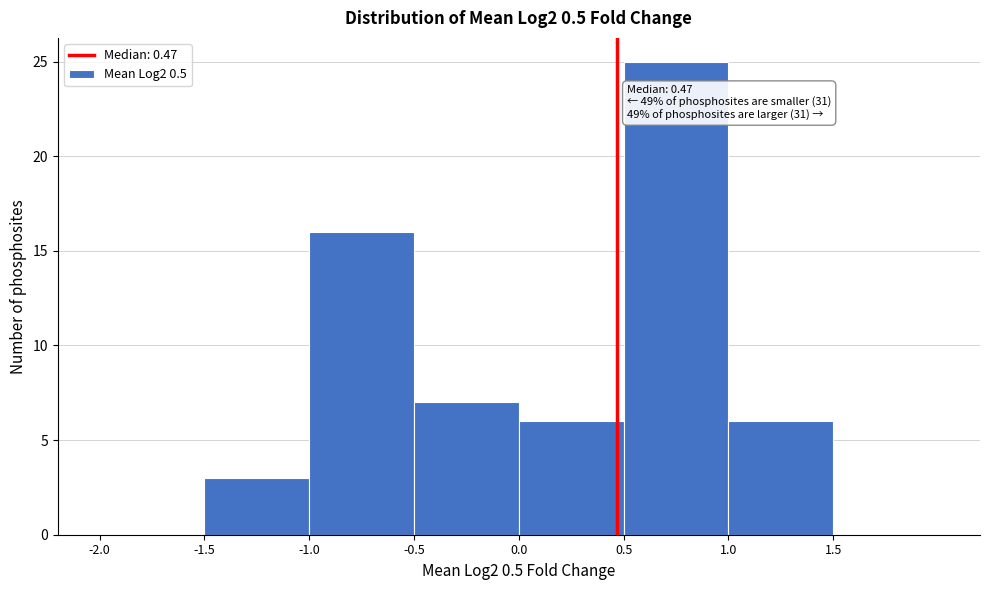

Over which range of the x-axis is the bar tallest?

0.5 to 1.0